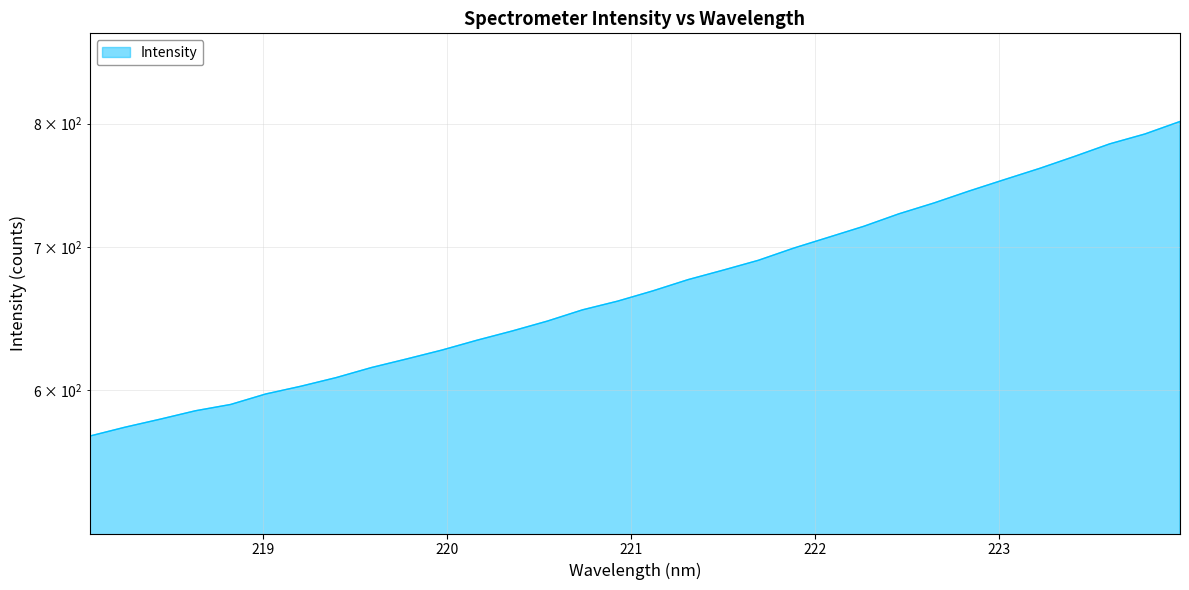

Reading left to right, what are all the values shown in this chart?

218.0596=570.7	218.2508=576.2	218.442=581.2	218.6332=586.5	218.8244=590.5	219.0156=597.3	219.2067=602.3	219.3979=608.0	219.589=614.6	219.7801=620.3	219.9712=626.3	220.1623=633.0	220.3533=639.4	220.5444=646.2	220.7354=654.2	220.9264=660.4	221.1174=667.7	221.3083=675.9	221.4993=682.9	221.6902=690.2	221.8812=699.3	222.0721=707.6	222.263=716.0	222.4538=725.8	222.6447=734.3	222.8355=743.9	223.0264=753.1	223.2172=762.3	223.408=772.3	223.5987=782.8	223.7895=791.2	223.9802=802.0